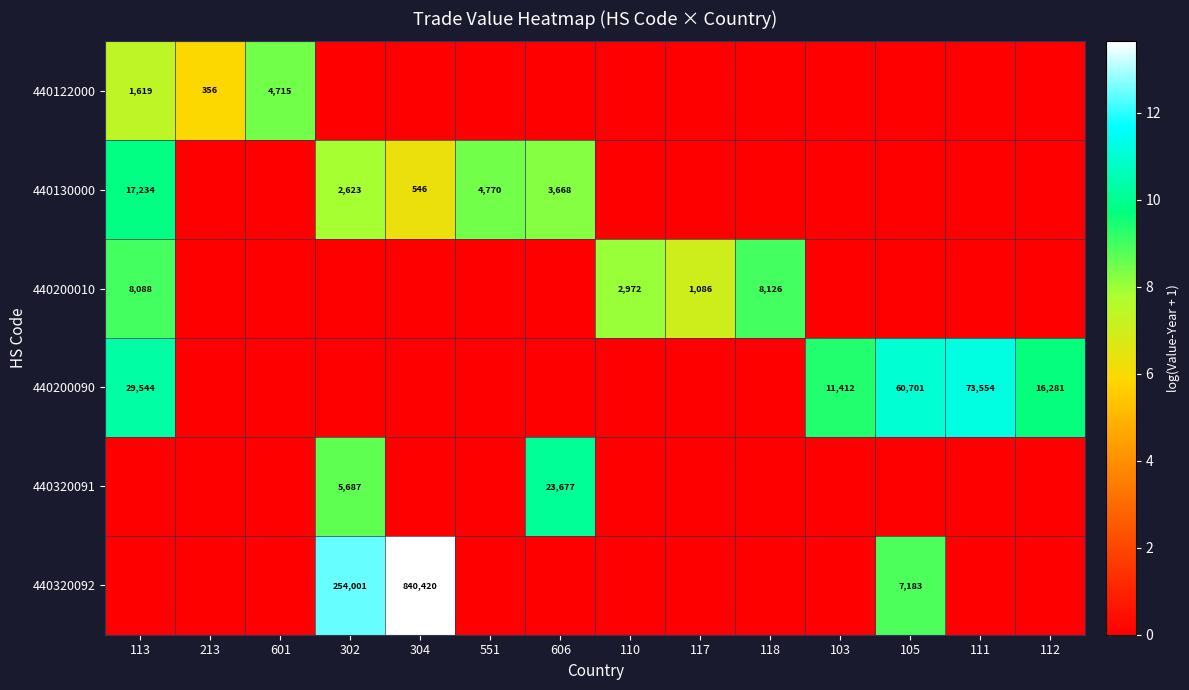

Is it true that 440130000 equals 2.0 at 304?

False